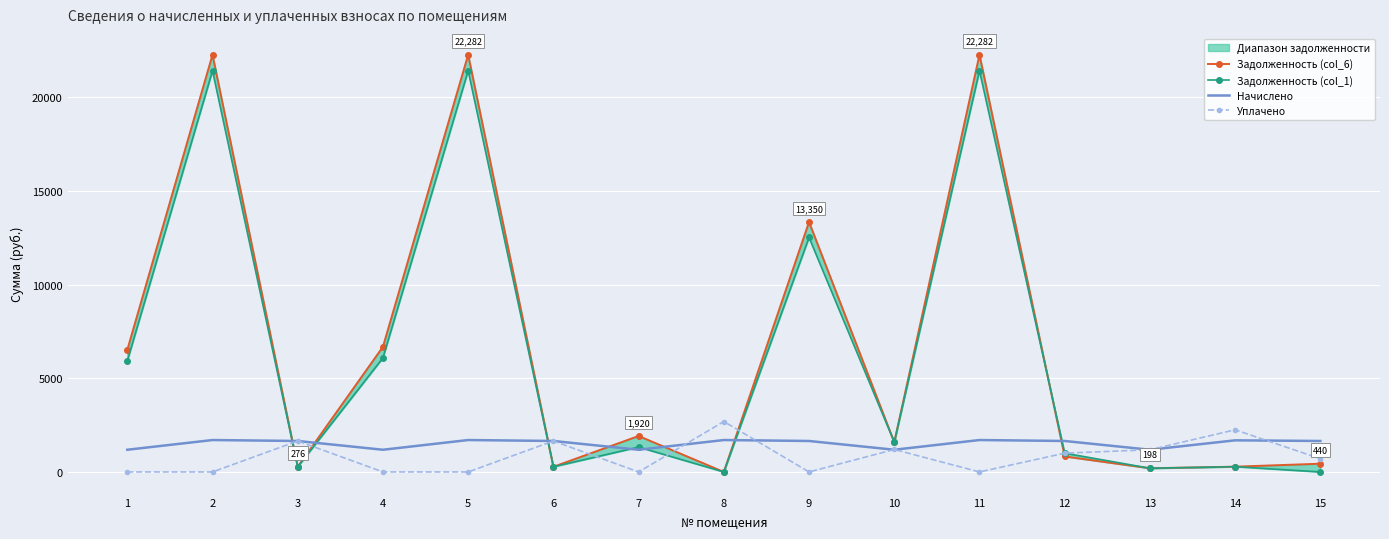

Where is the first local minimum for Уплачено?

7